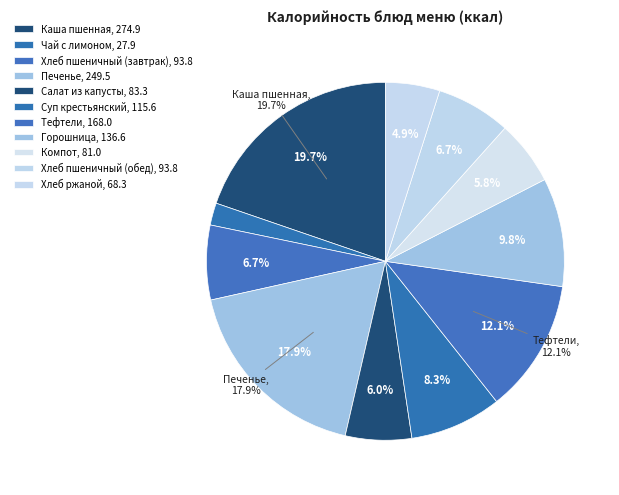

What is the change in value from Хлеб пшеничный (завтрак) to Суп крестьянский?

+21.8